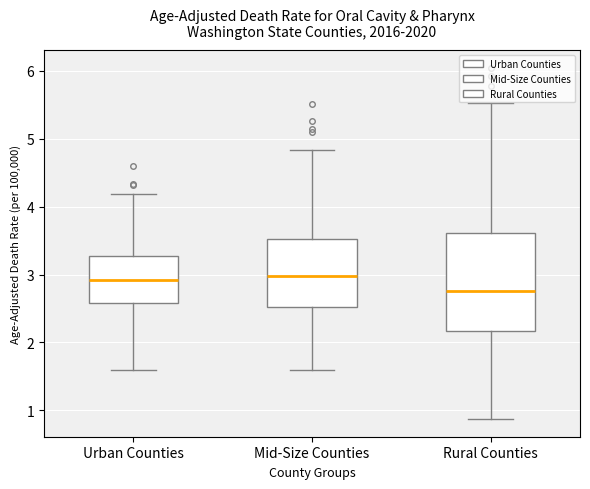

Comparing the boxes themselves (not the whiskers), which one is the tallest?

Rural Counties